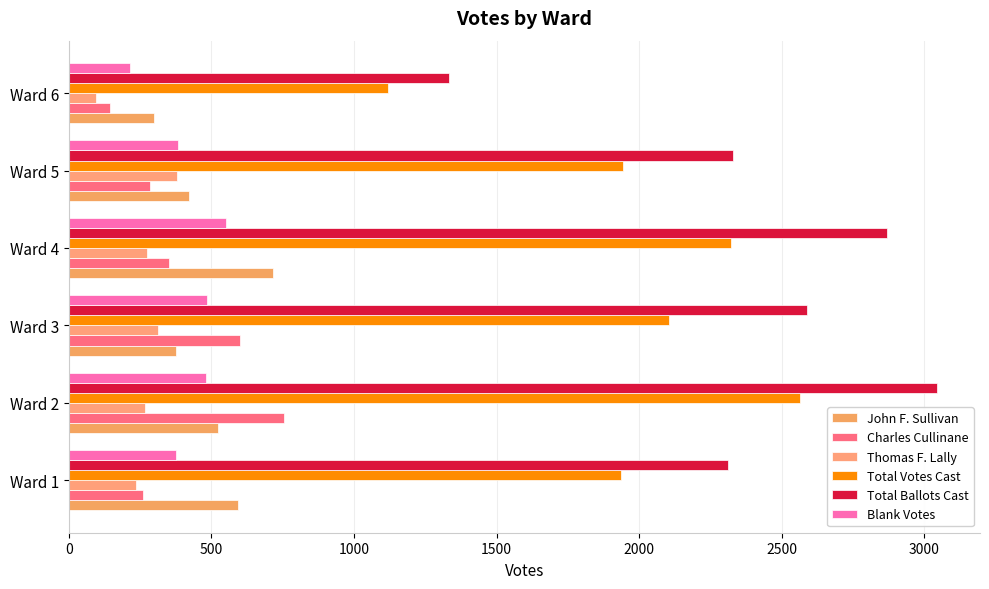

What is the value of the Blank Votes bar at the 1st from the left?

377